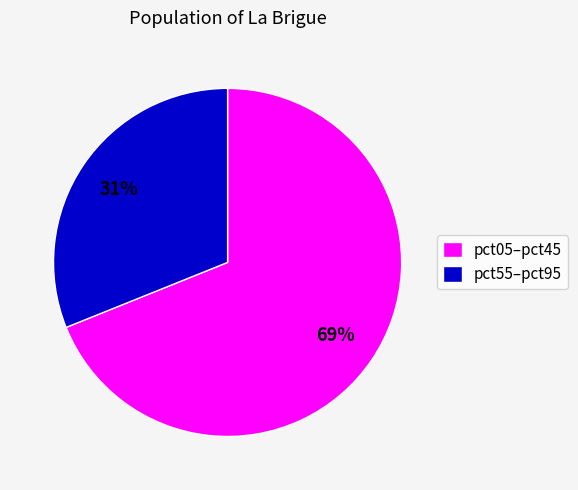

Is there a majority slice in this chart?

Yes